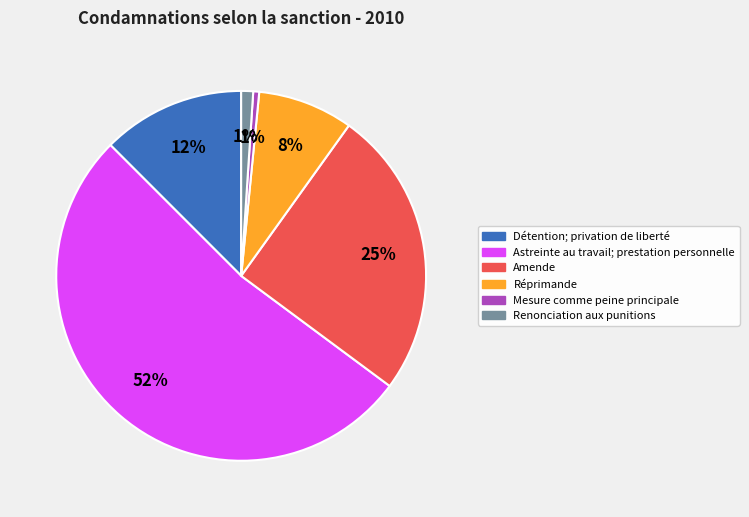

To the nearest percent, what is the average slice percentage?

17%